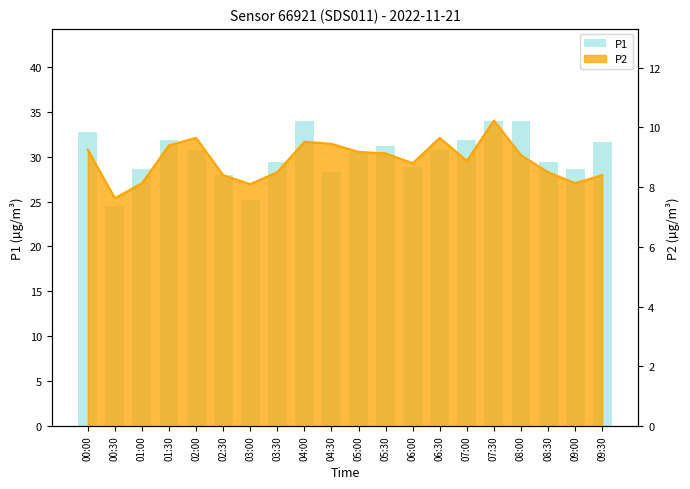

Reading left to right, list all the values displayed in this chart.

32.8	24.5	28.6	31.9	30.7	28.0	25.1	29.4	34.0	28.4	30.6	31.2	28.9	30.7	31.9	34.0	33.9	29.4	28.6	31.6